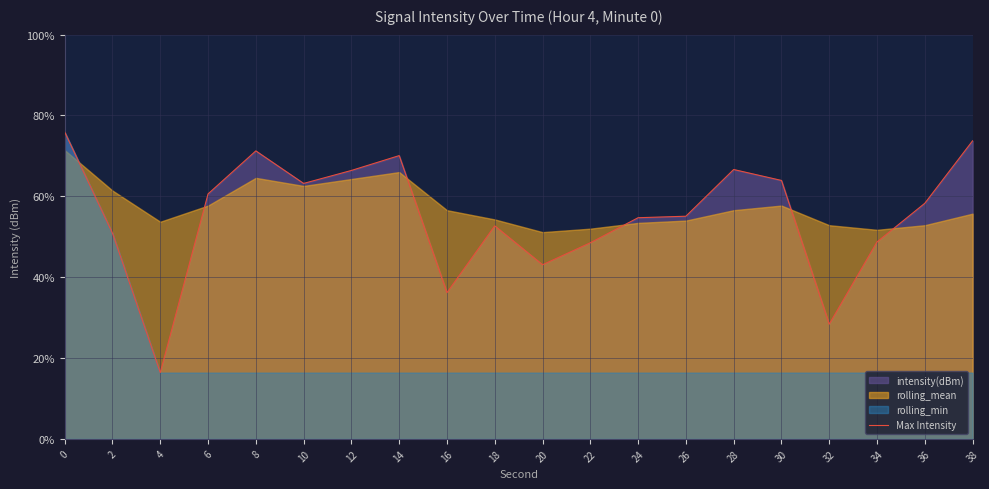

What is the greatest value displayed?

75.9